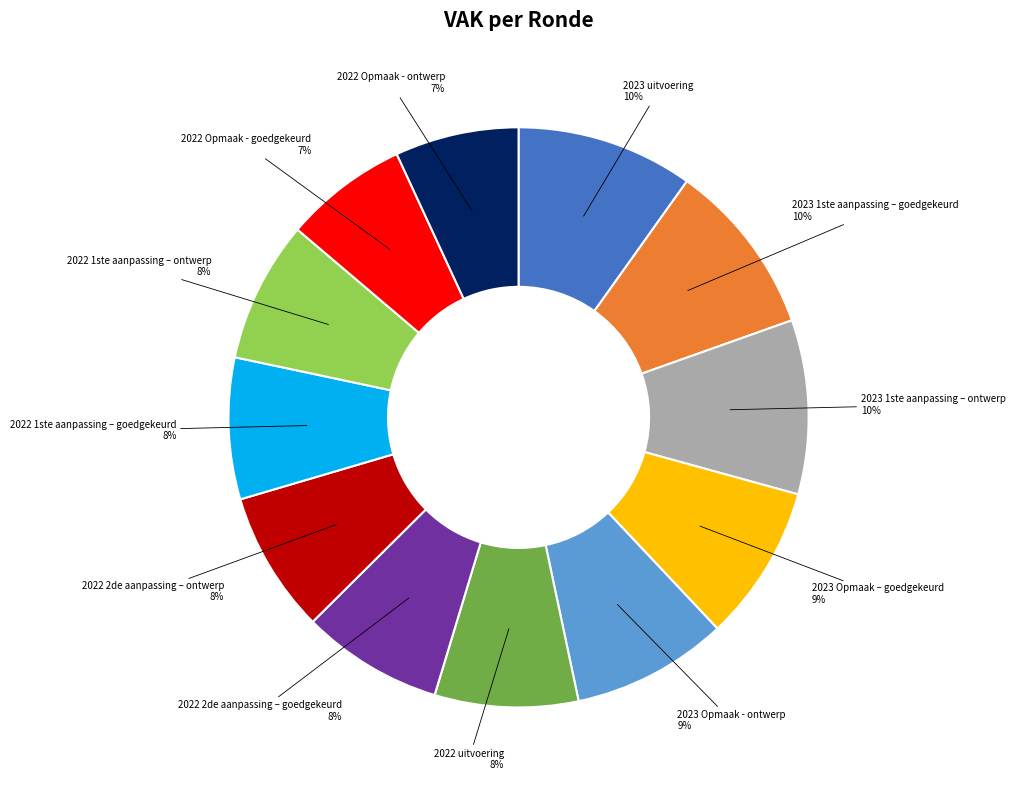

Approximately how many times larger is the value at 2023 1ste aanpassing – goedgekeurd compared to 2023 Opmaak – goedgekeurd?

1.1